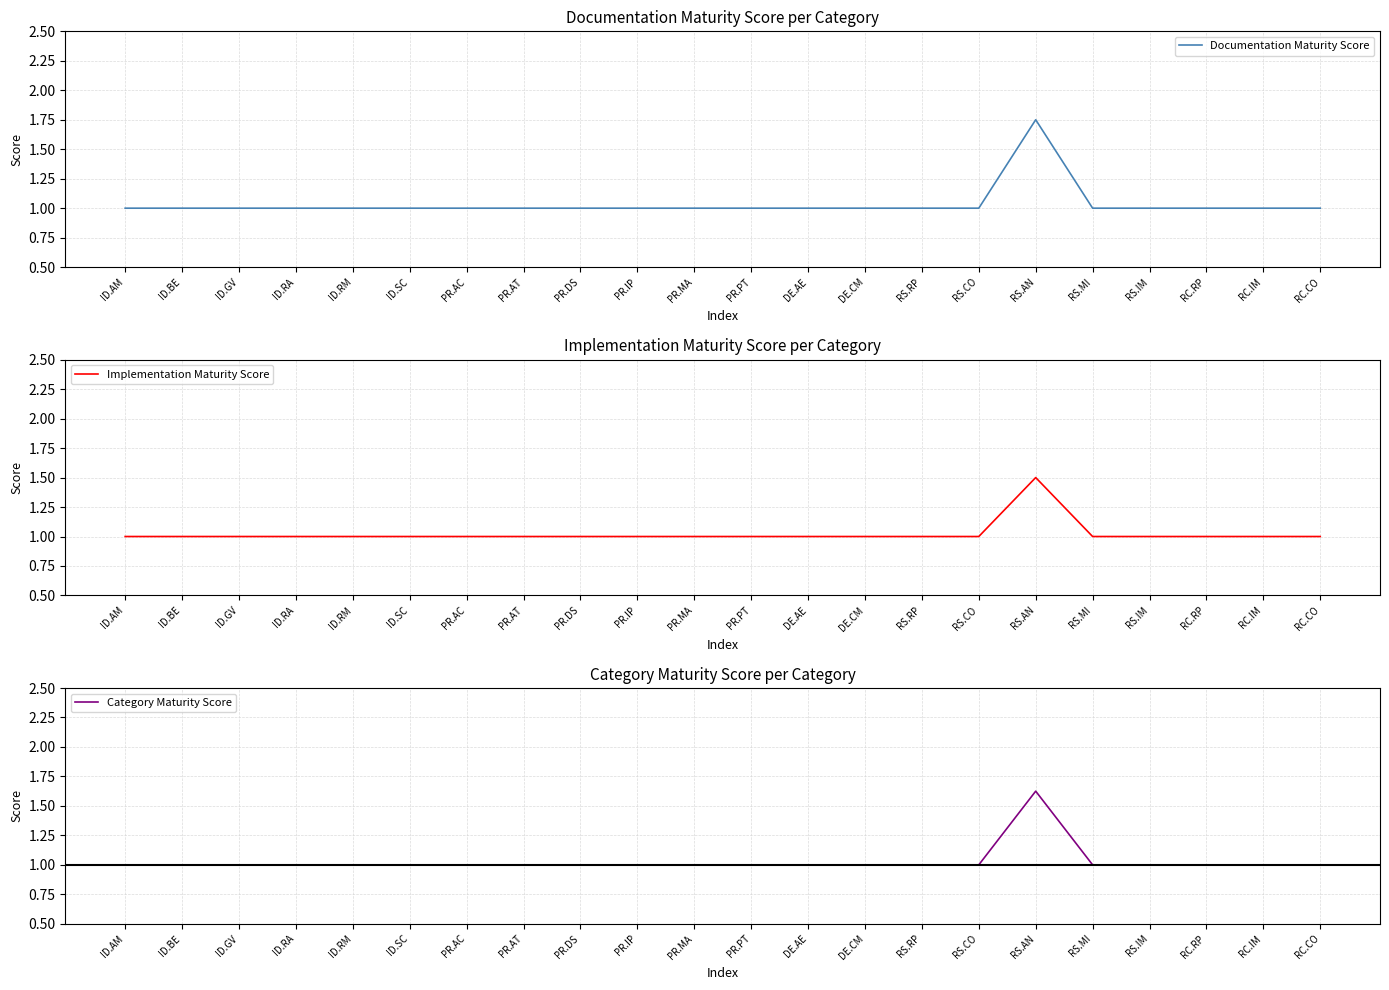

What is the total value across all series at RS.RP?

3.0